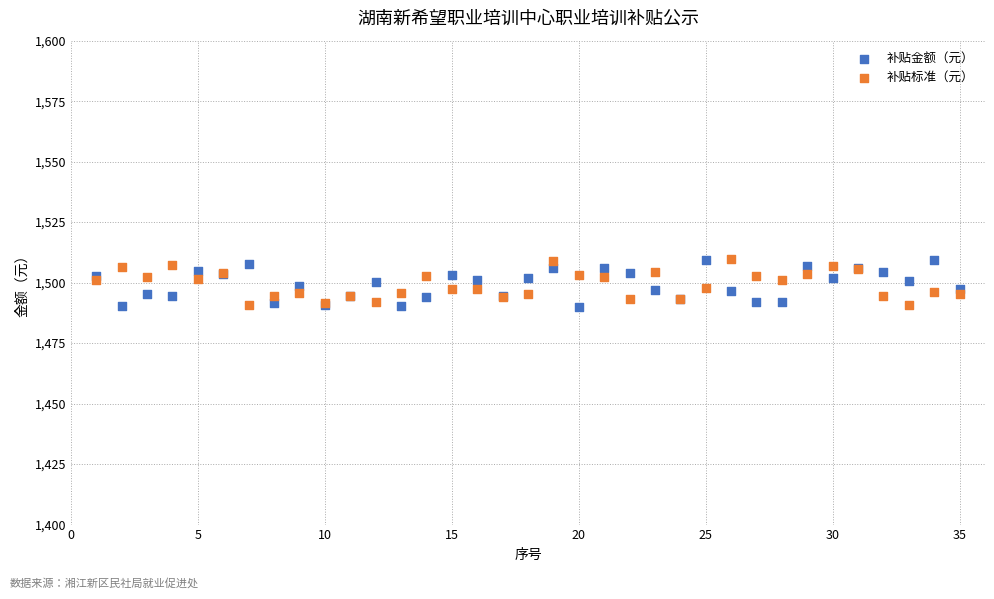

What is the X range (max minus min) for the scatter plot?

34.0